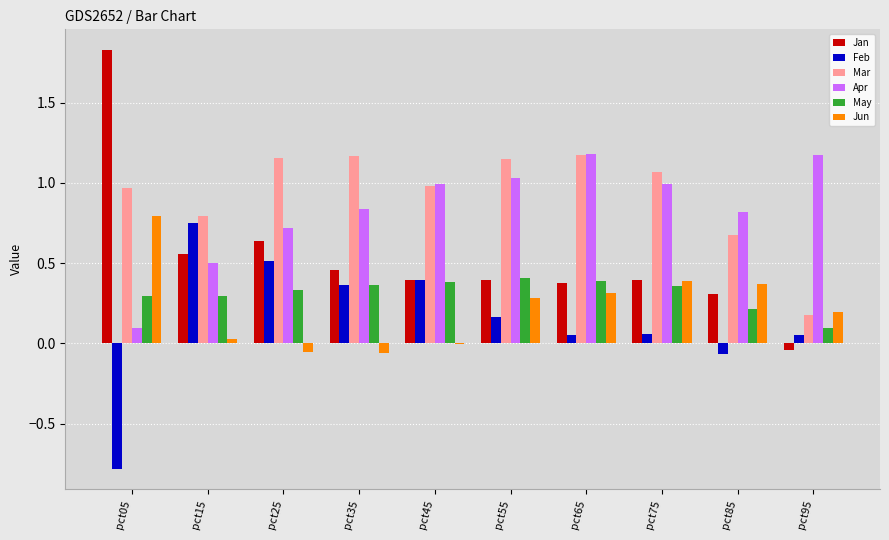

How many values in the Feb series exceed 0?

8